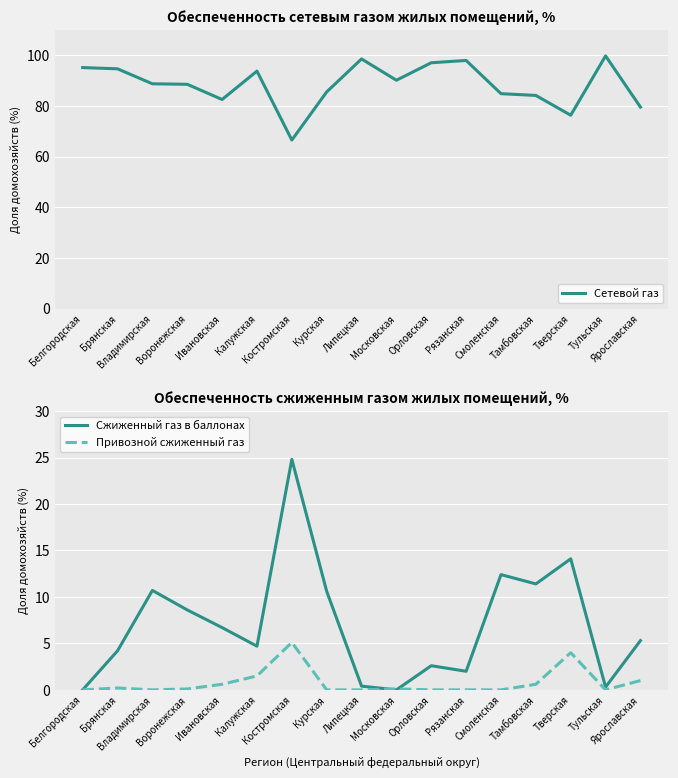

What is the difference between the Сжиженный газ в баллонах values at Ярославская and Смоленская?

7.1